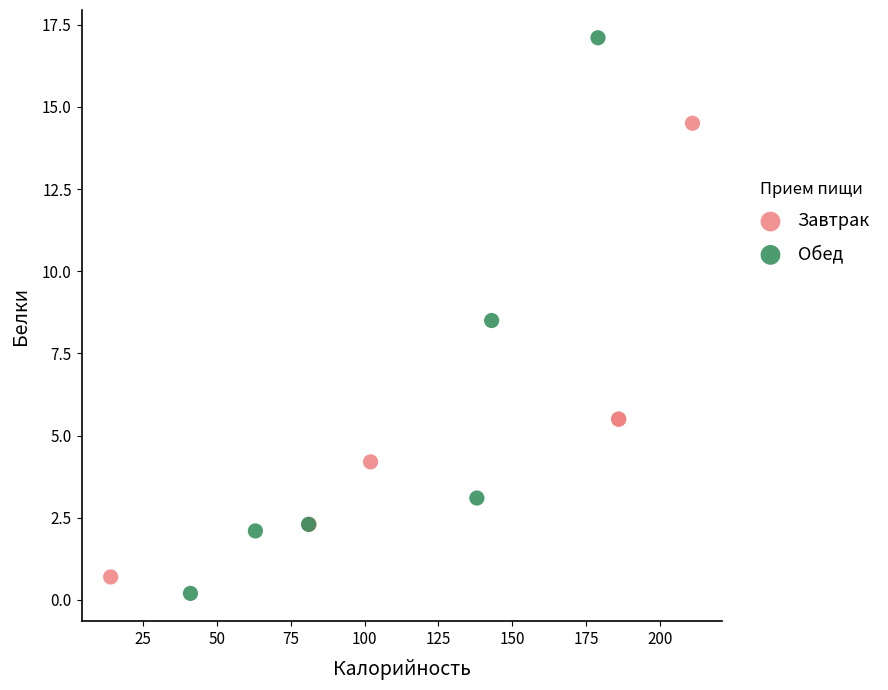

Which series reaches the maximum Y coordinate?

Обед